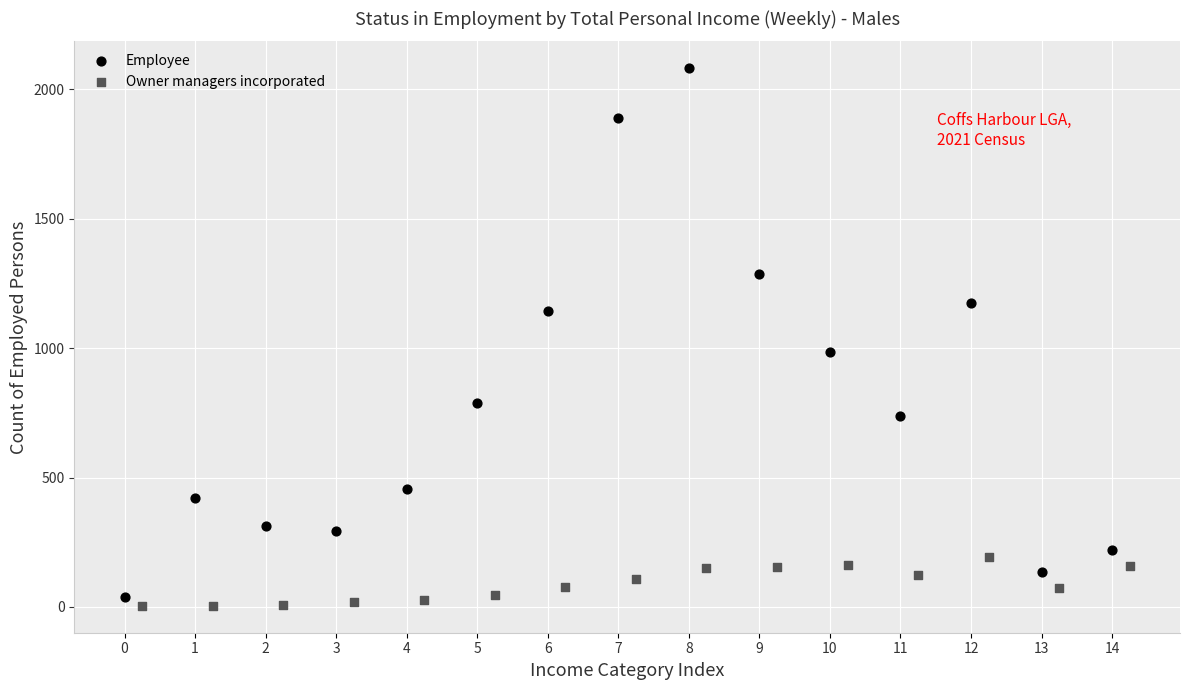

Which series has the widest spread of Y values?

Employee